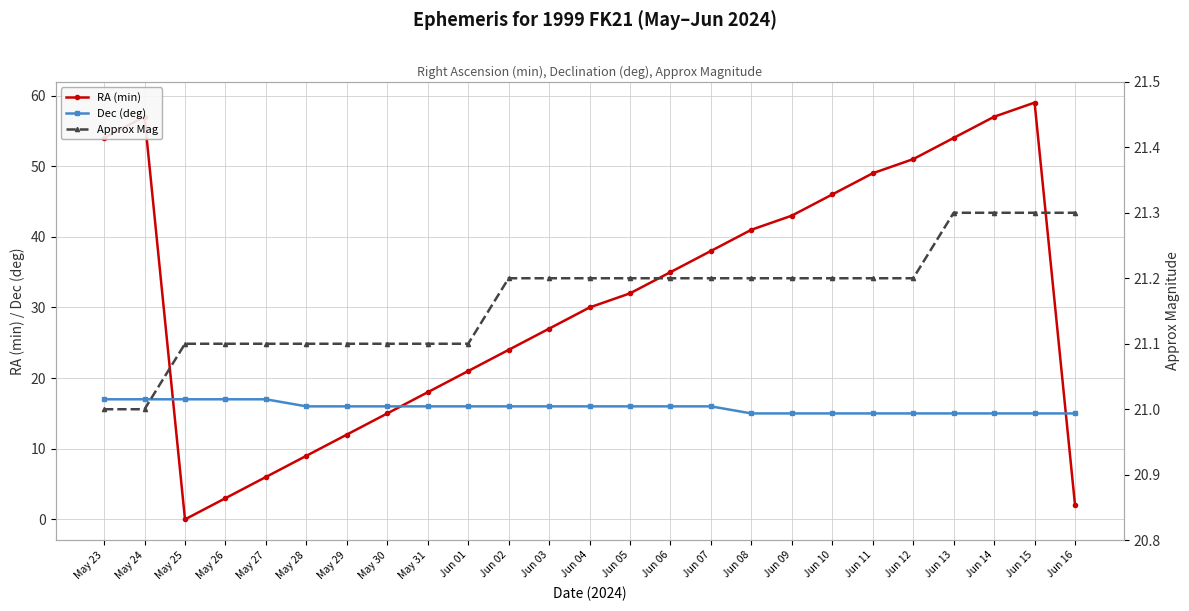

Is it true that Approx Mag equals 30.9 at May 24?

False